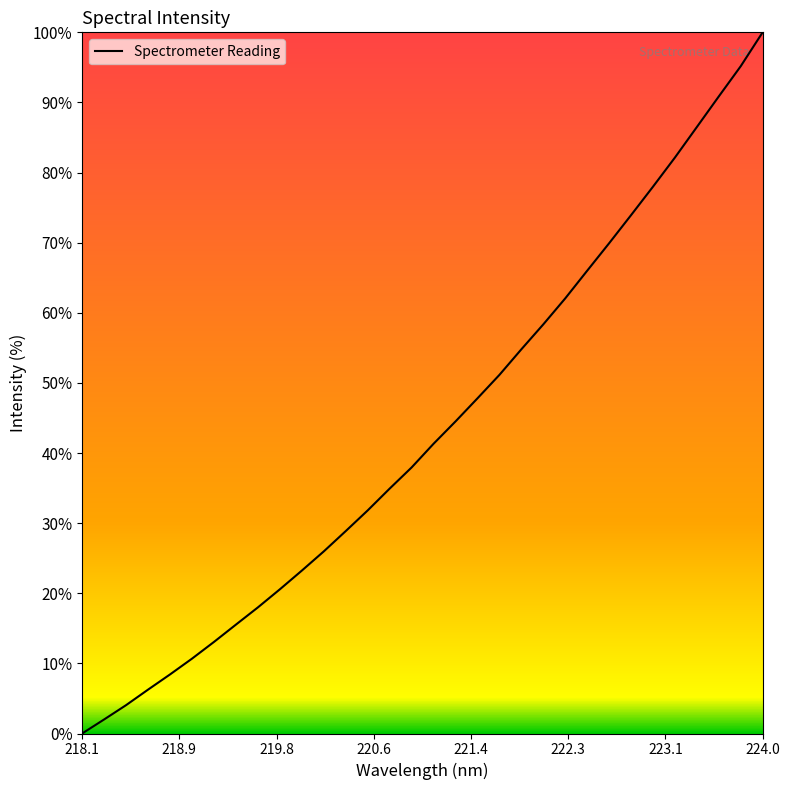

What is the greatest value displayed?

100.0